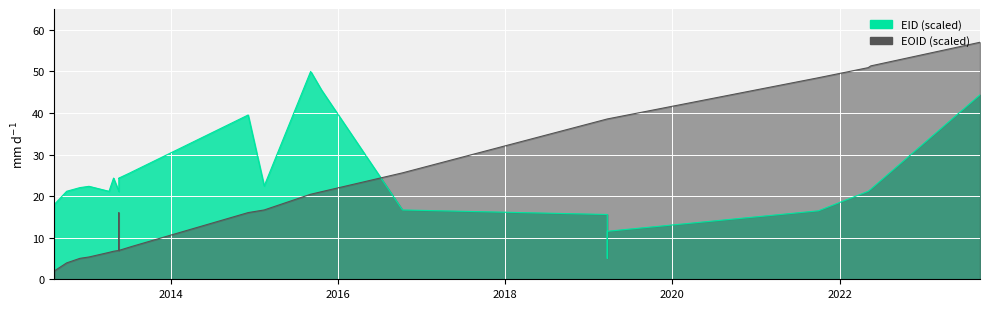

How many data points in EID (scaled) are above 22?

20